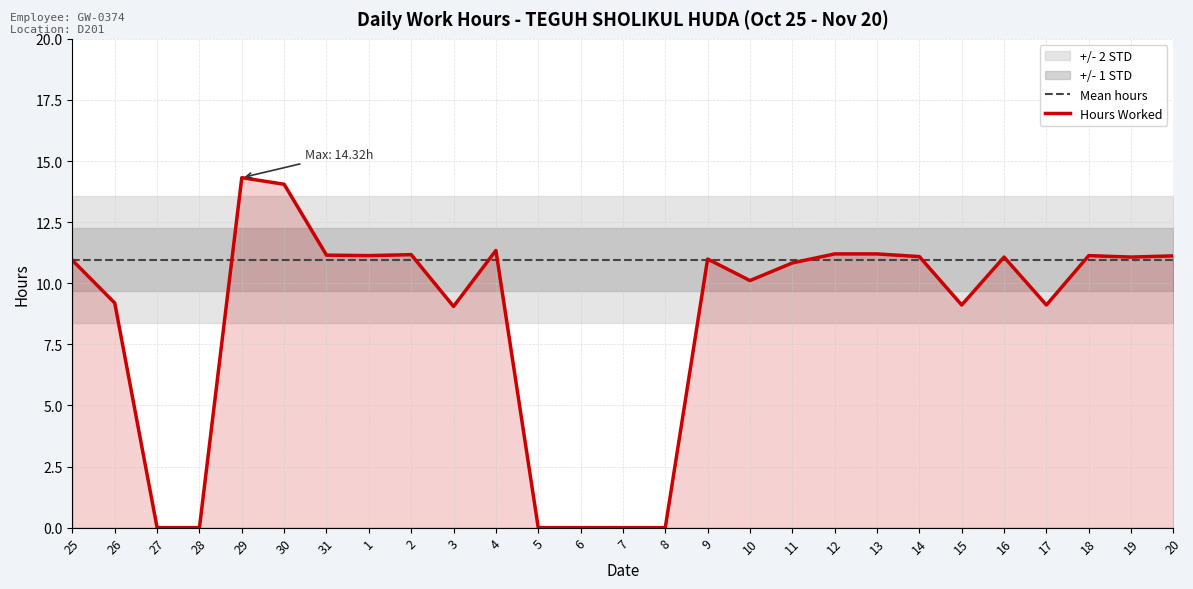

At which label does Hours Worked reach its peak?

29